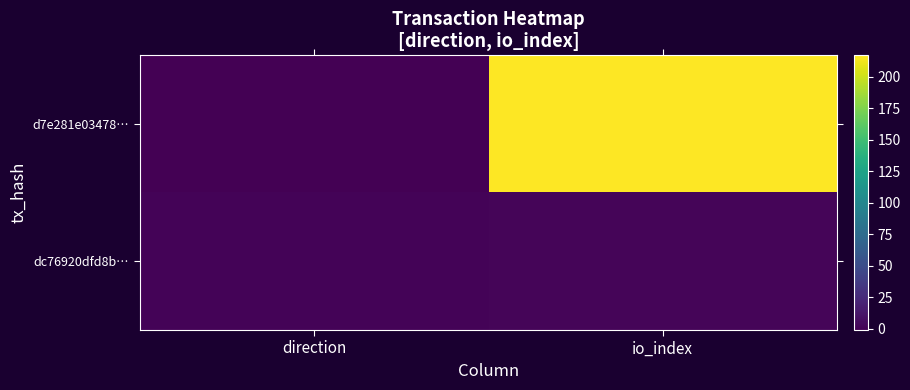

At which category is the sum across all series the highest?

io_index